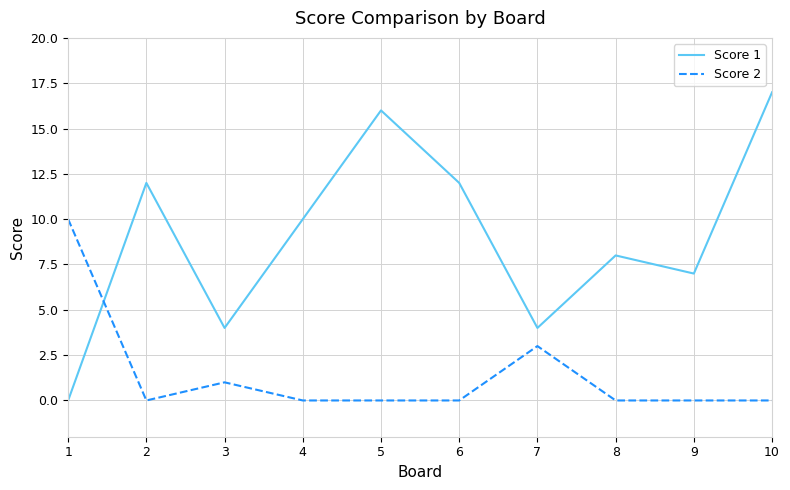

True or false: Score 2 and Score 1 intersect in this chart.

True